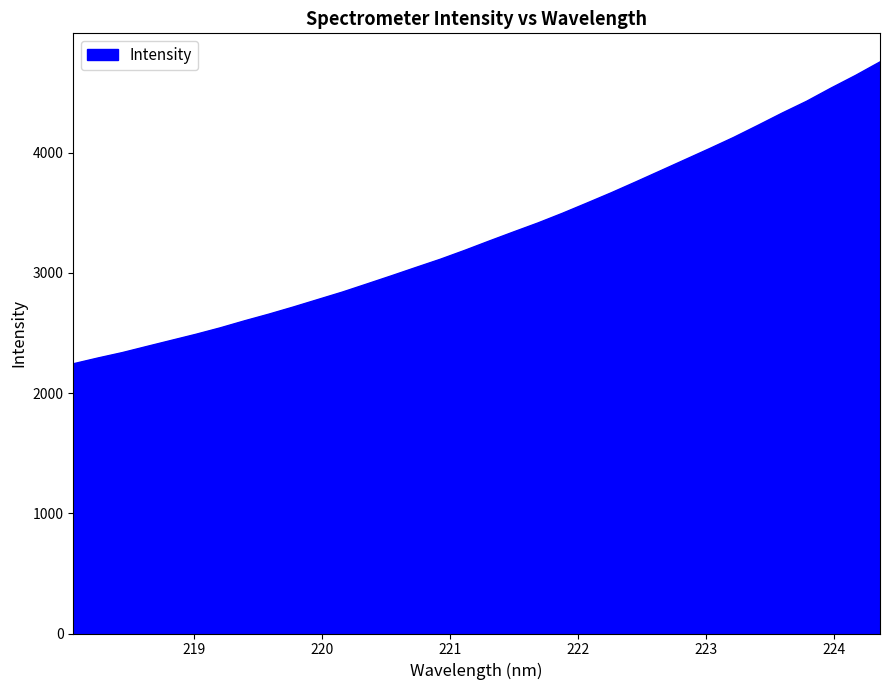

What is the maximum value shown in the chart?

4756.5